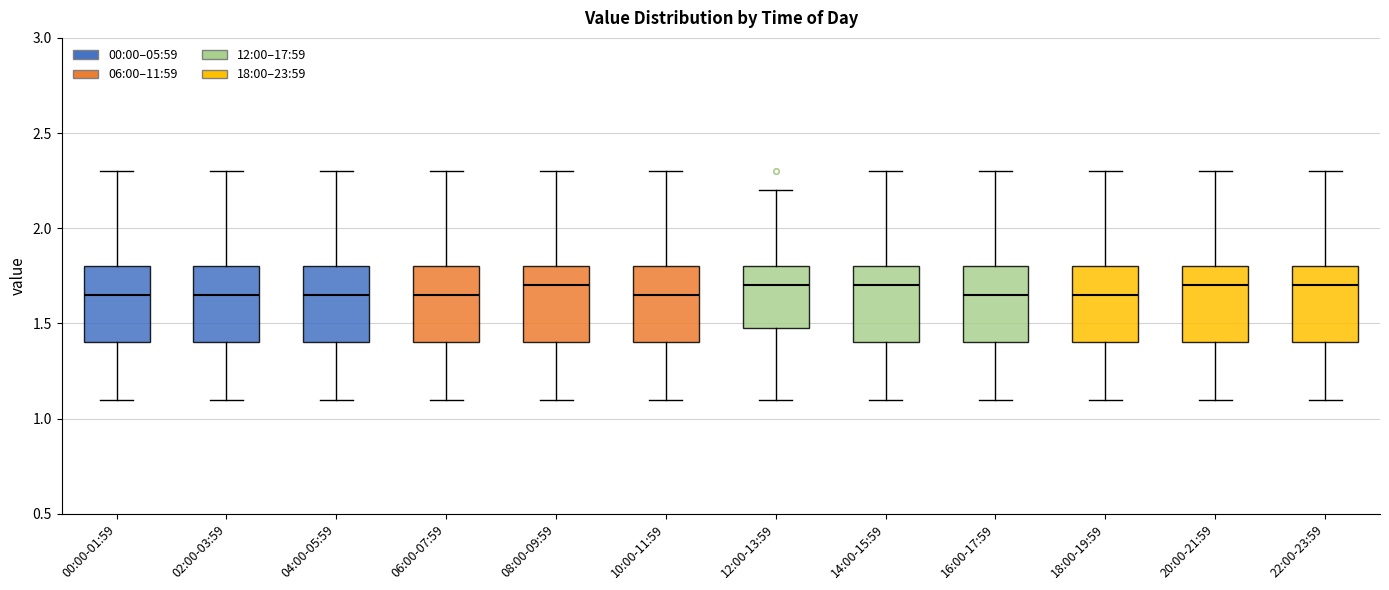

Reading left to right, read every box against the y-axis: the position of its median line, the range the box covers, and the ends of its whiskers. The values are not printed on the chart, so give them approximately, as read against the axis.

00:00-01:59: median 1.65, box 1.40 to 1.80, whiskers 1.10 to 2.30
02:00-03:59: median 1.65, box 1.40 to 1.80, whiskers 1.10 to 2.30
04:00-05:59: median 1.65, box 1.40 to 1.80, whiskers 1.10 to 2.30
06:00-07:59: median 1.65, box 1.40 to 1.80, whiskers 1.10 to 2.30
08:00-09:59: median 1.70, box 1.40 to 1.80, whiskers 1.10 to 2.30
10:00-11:59: median 1.65, box 1.40 to 1.80, whiskers 1.10 to 2.30
12:00-13:59: median 1.70, box 1.50 to 1.80, whiskers 1.10 to 2.20
14:00-15:59: median 1.70, box 1.40 to 1.80, whiskers 1.10 to 2.30
16:00-17:59: median 1.65, box 1.40 to 1.80, whiskers 1.10 to 2.30
18:00-19:59: median 1.65, box 1.40 to 1.80, whiskers 1.10 to 2.30
20:00-21:59: median 1.70, box 1.40 to 1.80, whiskers 1.10 to 2.30
22:00-23:59: median 1.70, box 1.40 to 1.80, whiskers 1.10 to 2.30